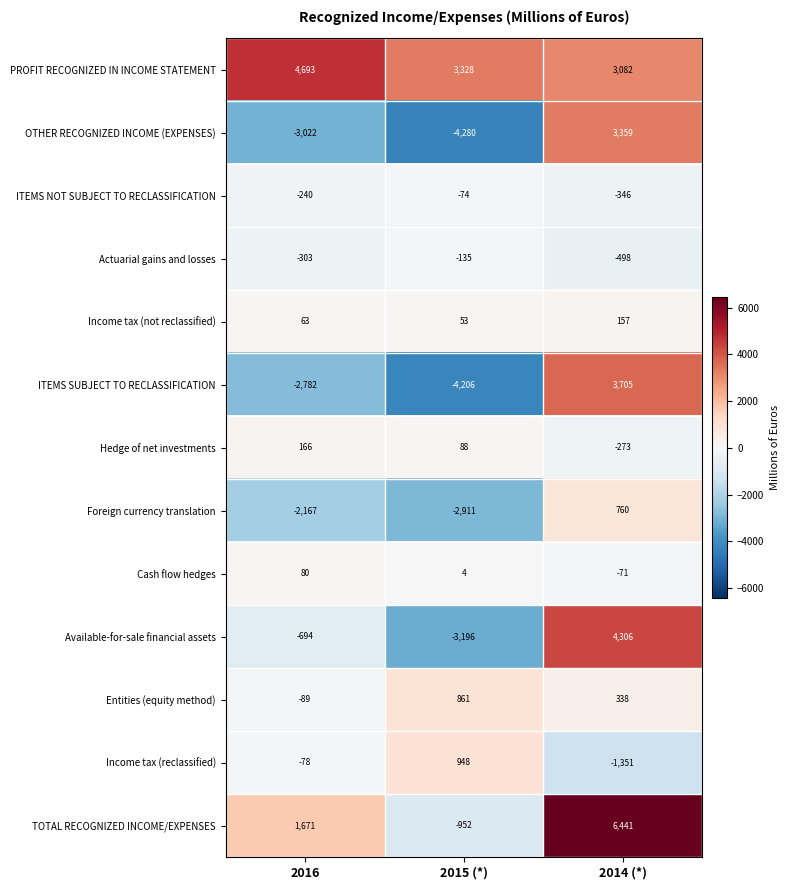

Count the OTHER RECOGNIZED INCOME (EXPENSES) values in the range -4280 to 3359.

3